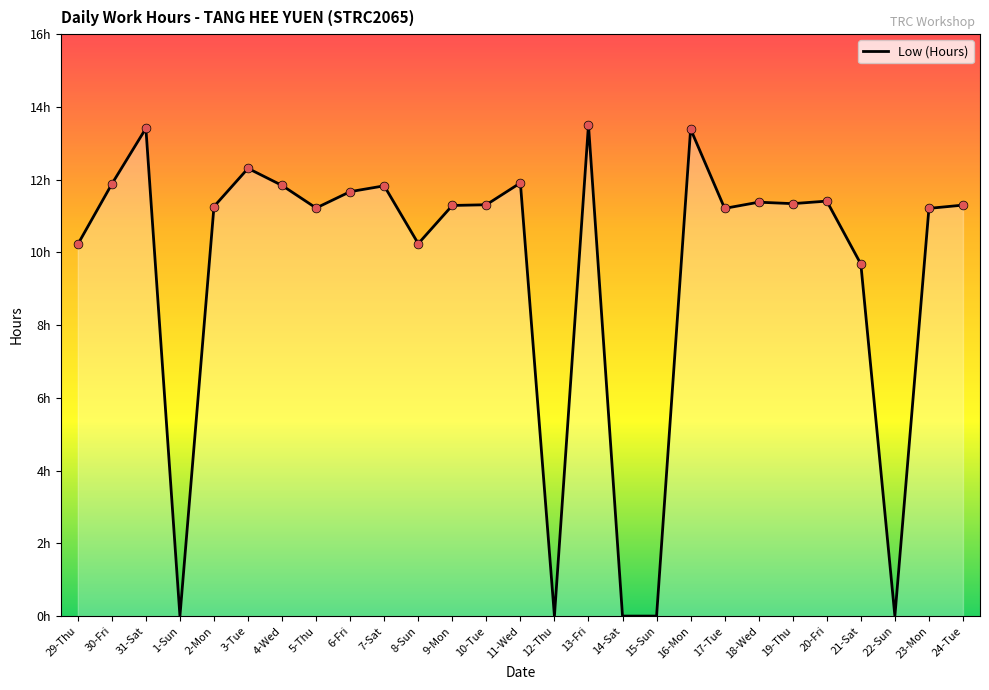

Which has a higher value, 5-Thu or 29-Thu?

5-Thu